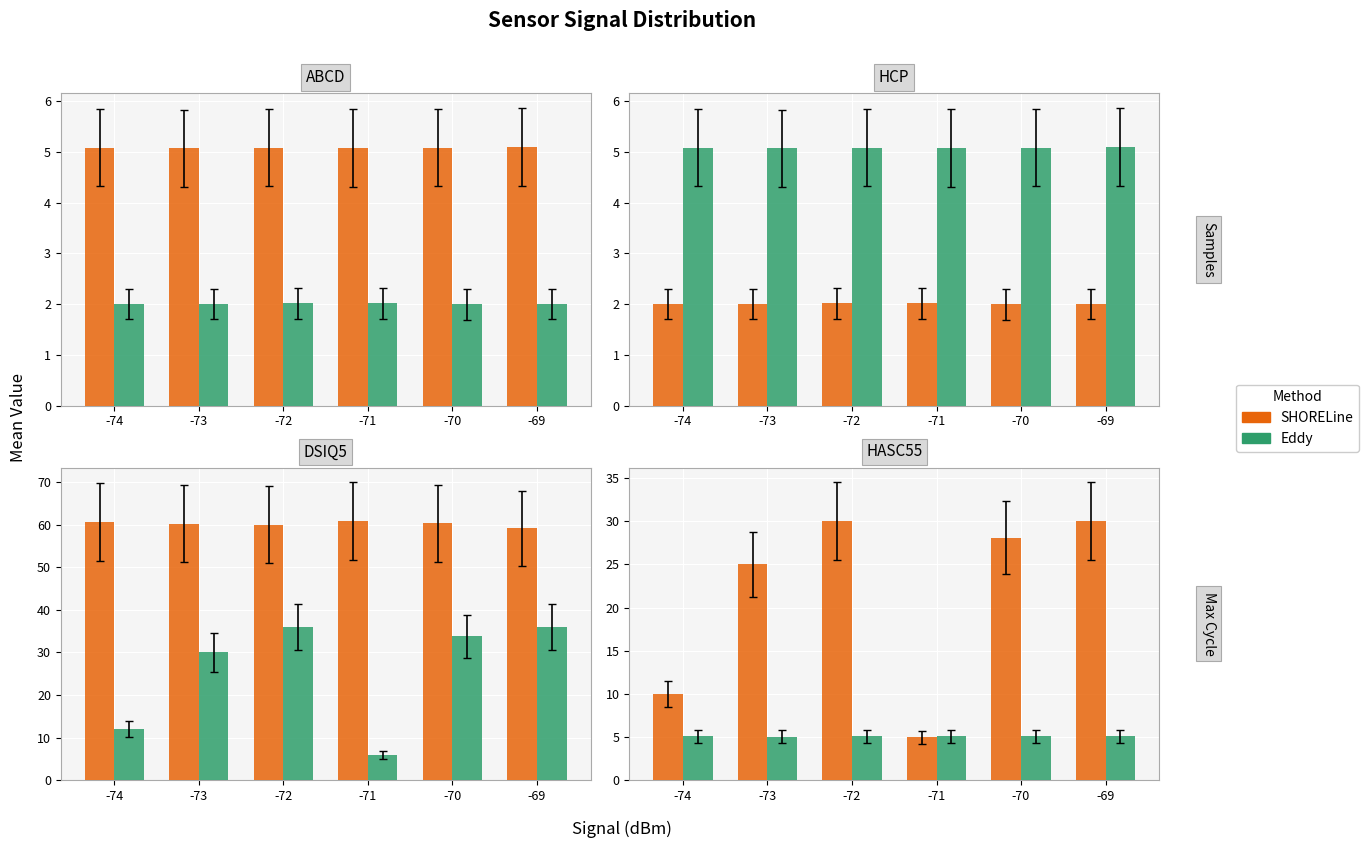

At how many categories does at least one series exceed 27?

3